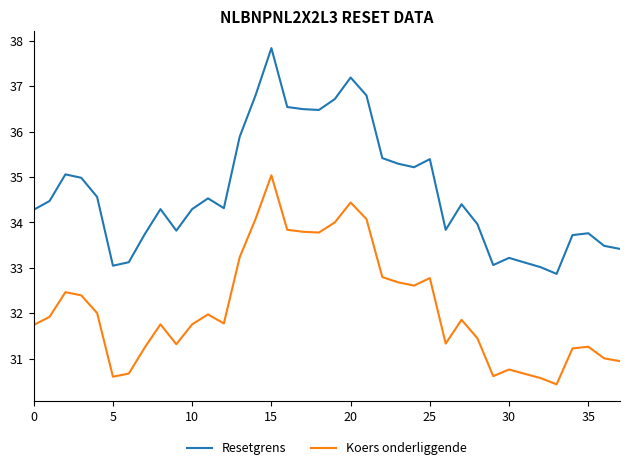

True or false: Koers onderliggende and Resetgrens intersect in this chart.

False